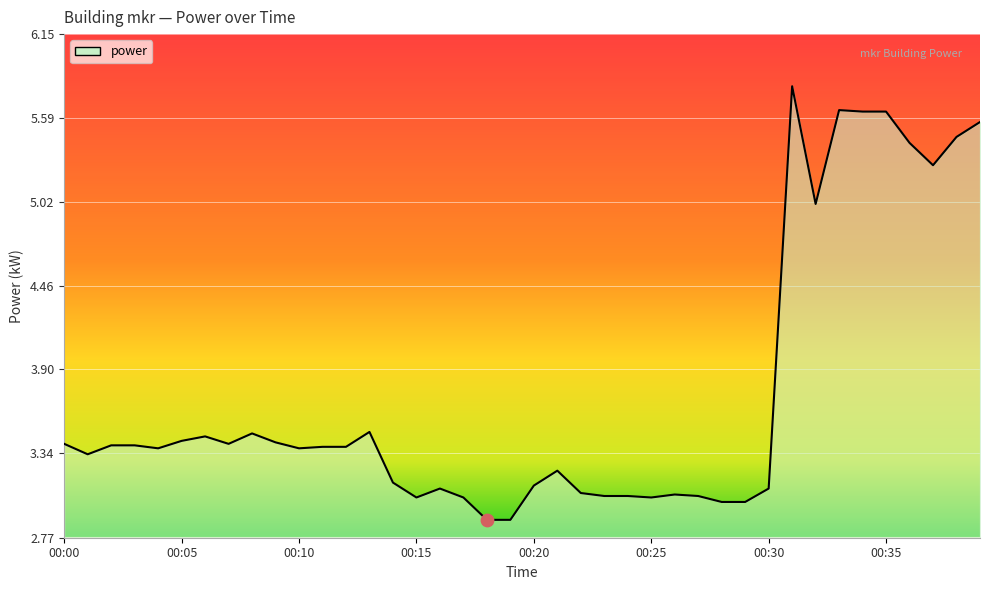

What is the difference between the maximum and minimum values?

2.9